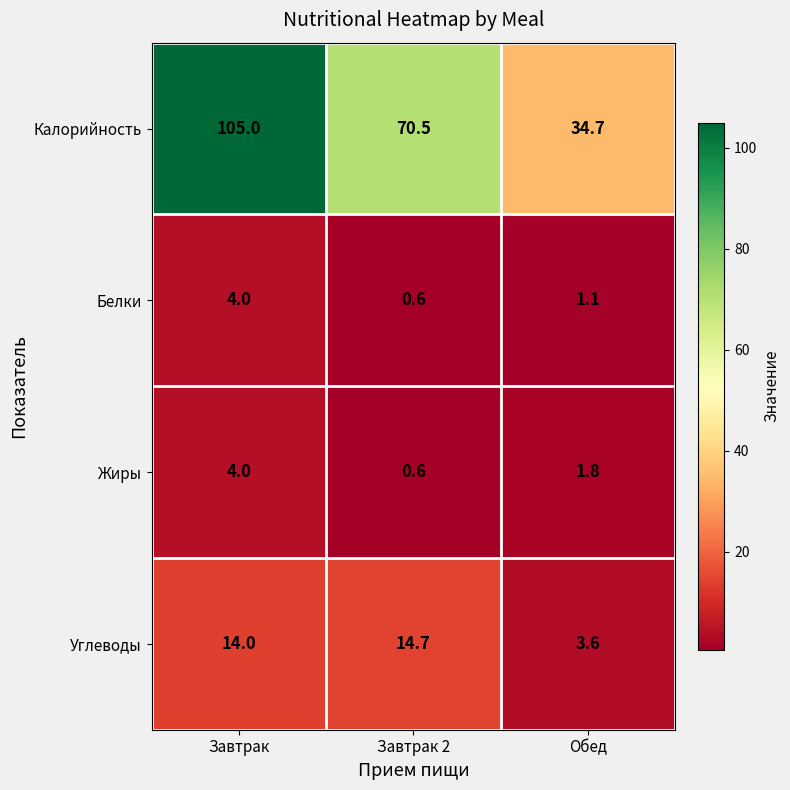

Between Завтрак and Завтрак 2, which series saw the biggest shift?

Калорийность